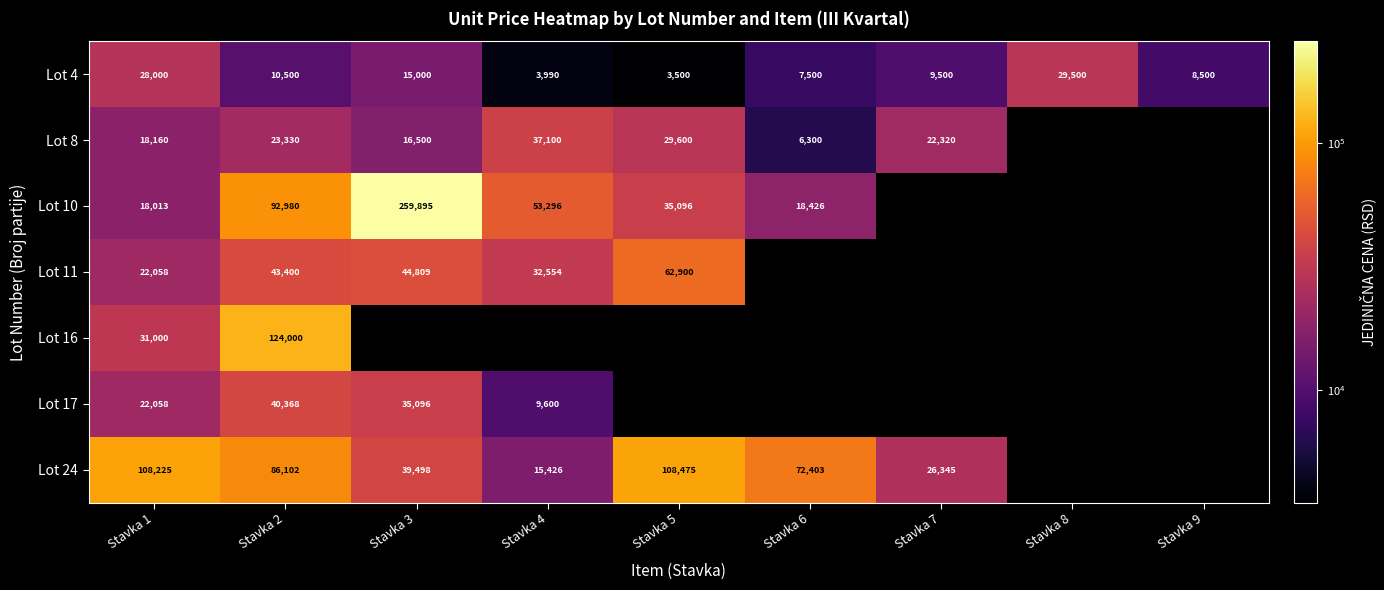

What is the difference between the highest and lowest values at Stavka 2?

113500